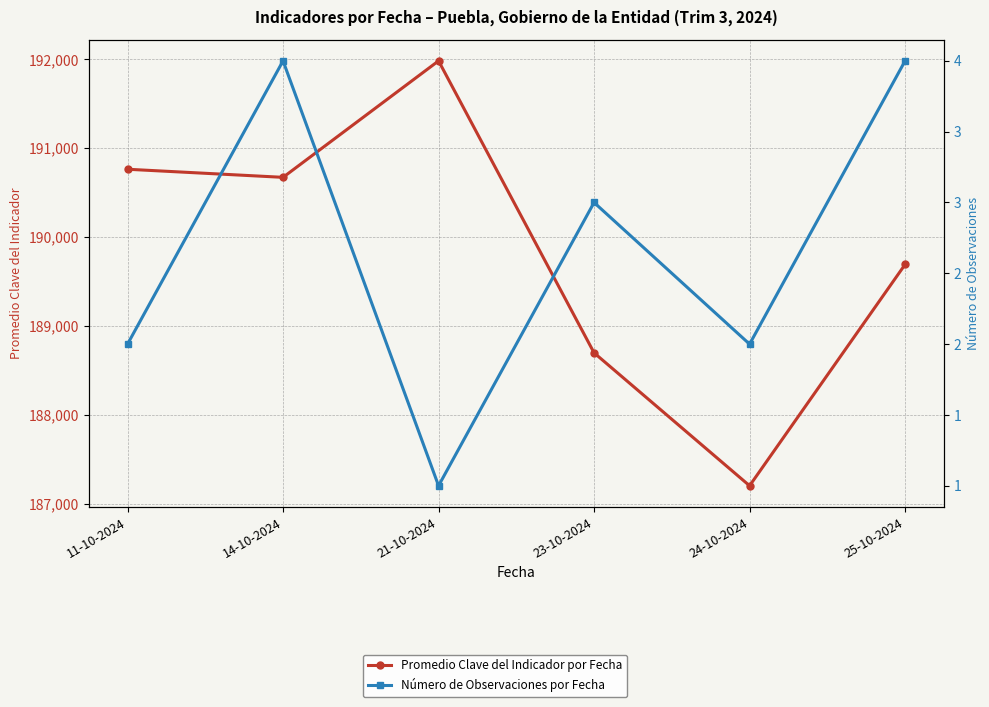

What is the minimum value for Número de Observaciones por Fecha?

1